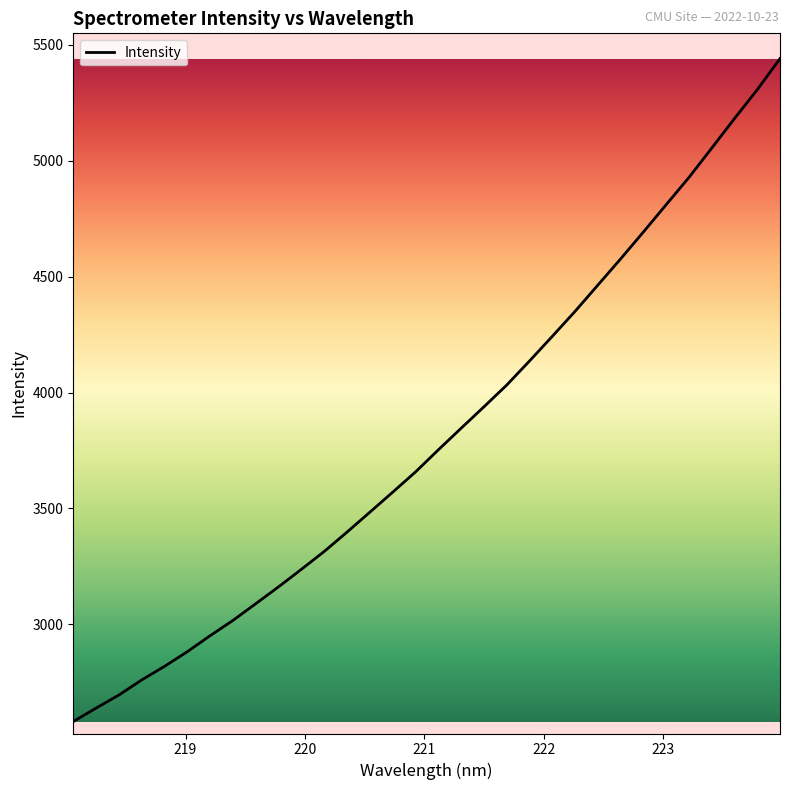

What is the difference between the maximum and minimum values?

2860.6